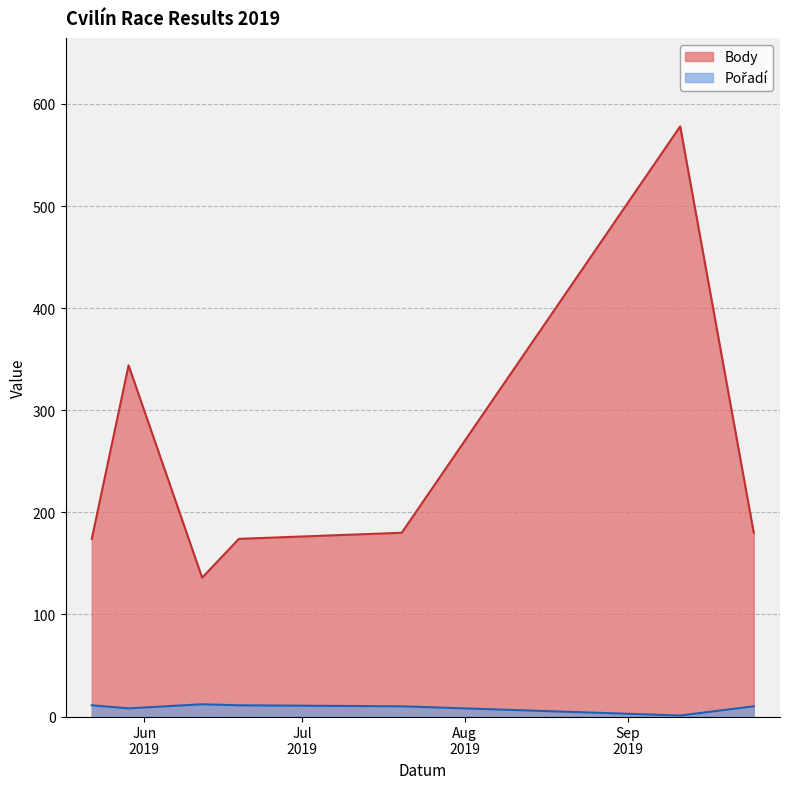

Where is the first local minimum for Body?

2019-06-12